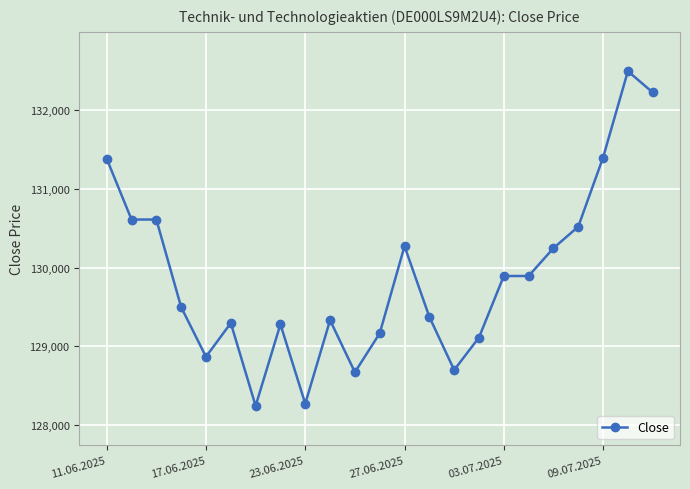

What is the average value?

129884